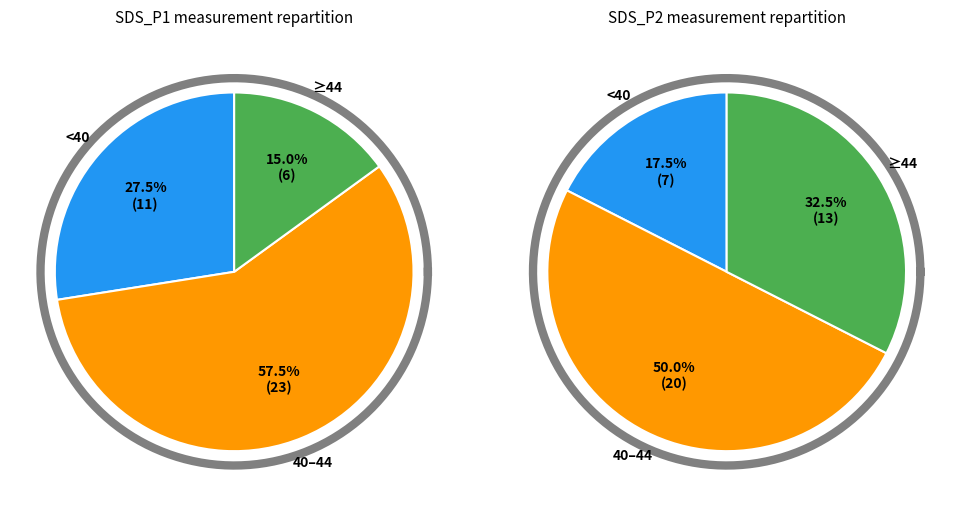

The 12 slice represents 1% of the pie. True or false?

False